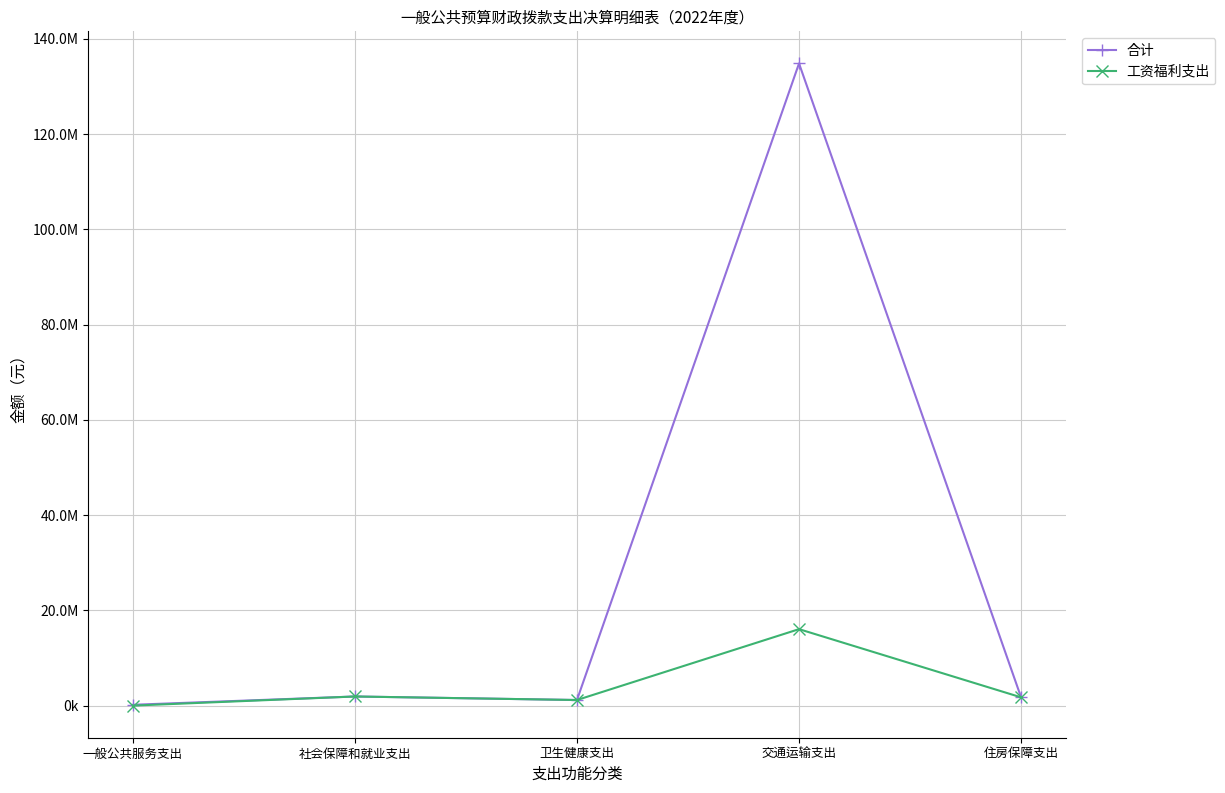

At which label is 合计 closest to 67514909?

社会保障和就业支出